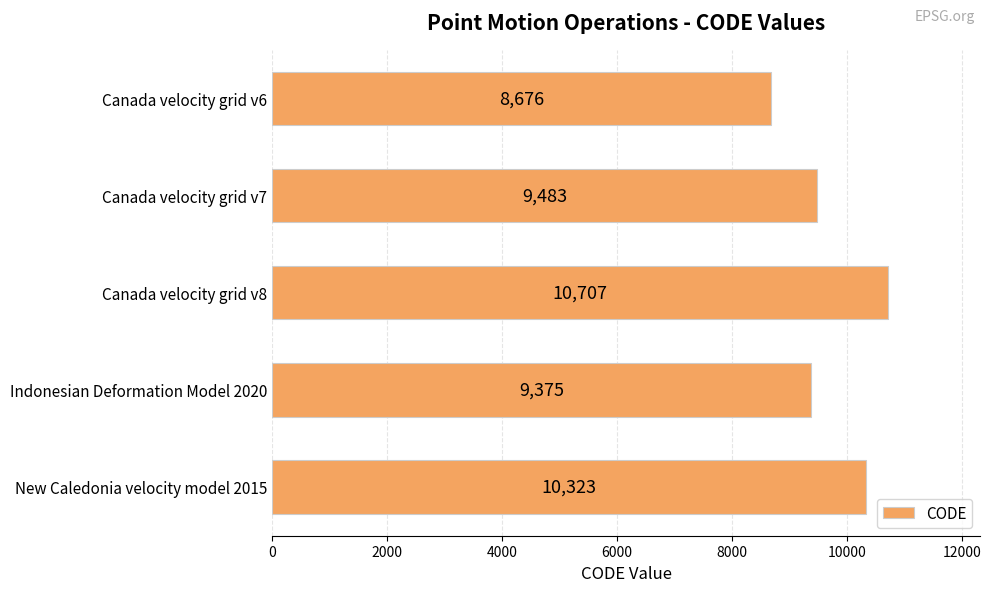

What is the change in value from Canada velocity grid v6 to Indonesian Deformation Model 2020?

+699